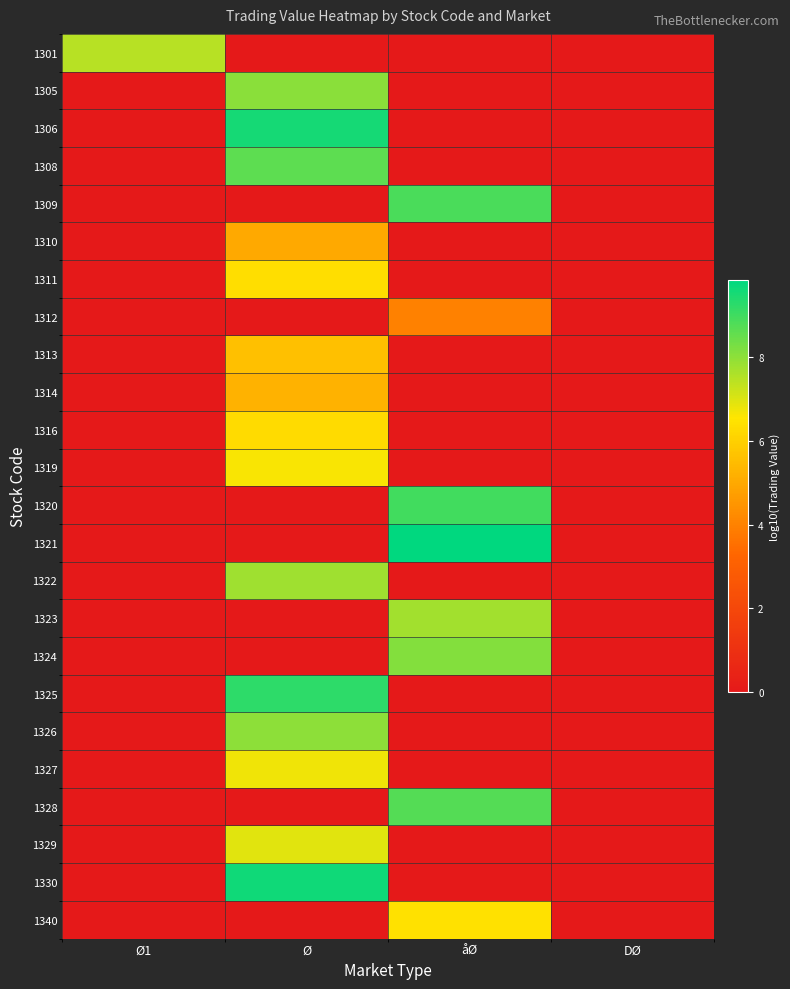

Reading left to right, extract all data points from this chart.

1301: Ø1=7.5	Ø=0.0	åØ=0.0	DØ=0.0
1305: Ø1=0.0	Ø=8.1	åØ=0.0	DØ=0.0
1306: Ø1=0.0	Ø=9.6	åØ=0.0	DØ=0.0
1308: Ø1=0.0	Ø=8.6	åØ=0.0	DØ=0.0
1309: Ø1=0.0	Ø=0.0	åØ=8.8	DØ=0.0
1310: Ø1=0.0	Ø=5.0	åØ=0.0	DØ=0.0
1311: Ø1=0.0	Ø=6.4	åØ=0.0	DØ=0.0
1312: Ø1=0.0	Ø=0.0	åØ=4.0	DØ=0.0
1313: Ø1=0.0	Ø=5.6	åØ=0.0	DØ=0.0
1314: Ø1=0.0	Ø=5.2	åØ=0.0	DØ=0.0
1316: Ø1=0.0	Ø=6.3	åØ=0.0	DØ=0.0
1319: Ø1=0.0	Ø=6.6	åØ=0.0	DØ=0.0
1320: Ø1=0.0	Ø=0.0	åØ=9.0	DØ=0.0
1321: Ø1=0.0	Ø=0.0	åØ=9.8	DØ=0.0
1322: Ø1=0.0	Ø=7.8	åØ=0.0	DØ=0.0
1323: Ø1=0.0	Ø=0.0	åØ=7.8	DØ=0.0
1324: Ø1=0.0	Ø=0.0	åØ=8.1	DØ=0.0
1325: Ø1=0.0	Ø=9.2	åØ=0.0	DØ=0.0
1326: Ø1=0.0	Ø=8.0	åØ=0.0	DØ=0.0
1327: Ø1=0.0	Ø=6.7	åØ=0.0	DØ=0.0
1328: Ø1=0.0	Ø=0.0	åØ=8.7	DØ=0.0
1329: Ø1=0.0	Ø=6.9	åØ=0.0	DØ=0.0
1330: Ø1=0.0	Ø=9.6	åØ=0.0	DØ=0.0
1340: Ø1=0.0	Ø=0.0	åØ=6.4	DØ=0.0